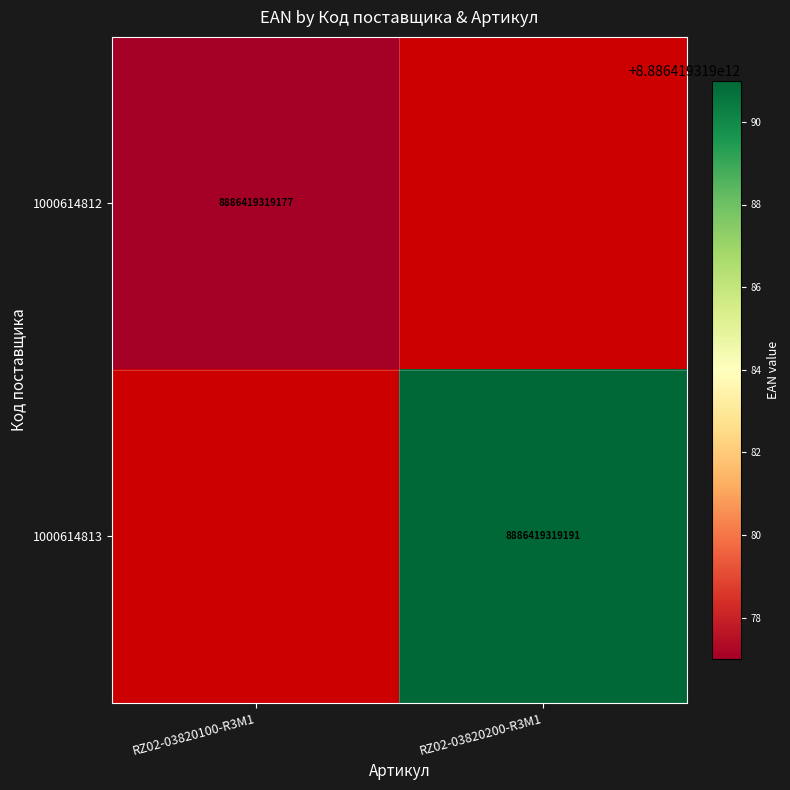

The 1000614813 series shows 8886419319191 at RZ02-03820200-R3M1. True or false?

True